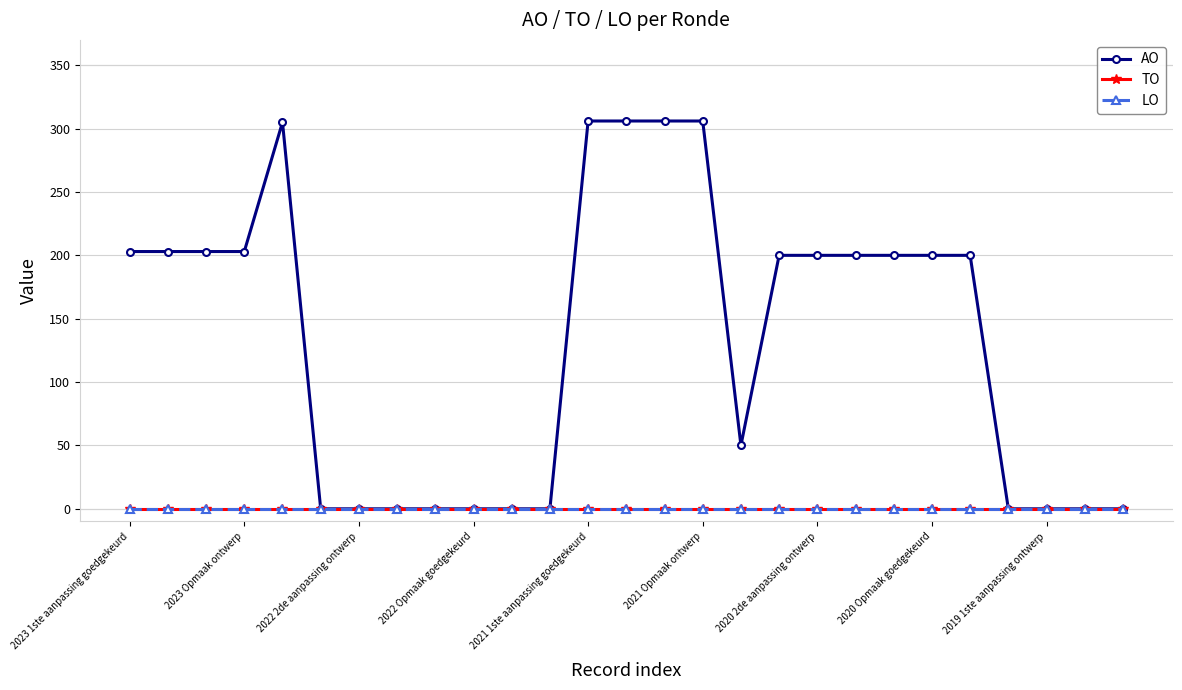

True or false: LO and TO cross at least once.

False